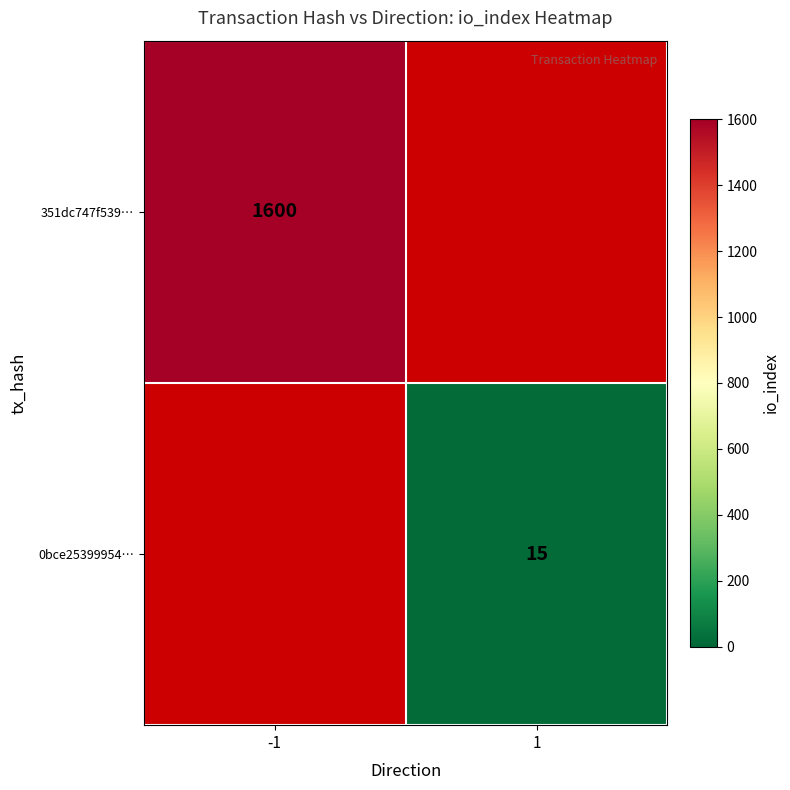

Which has a higher value, -1 or 1?

1